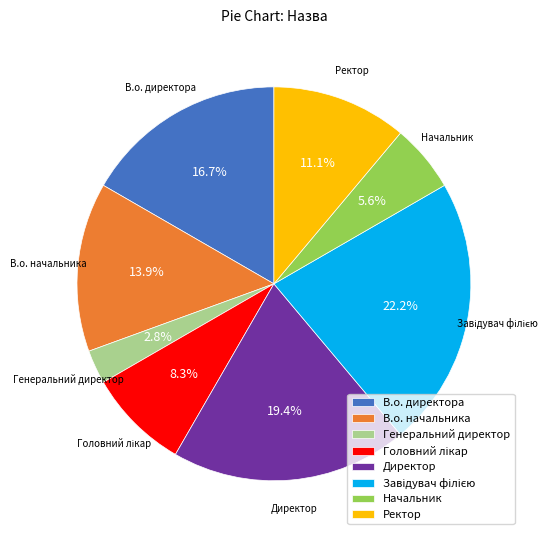

How much of the chart is everything except В.о. начальника?

86.1%